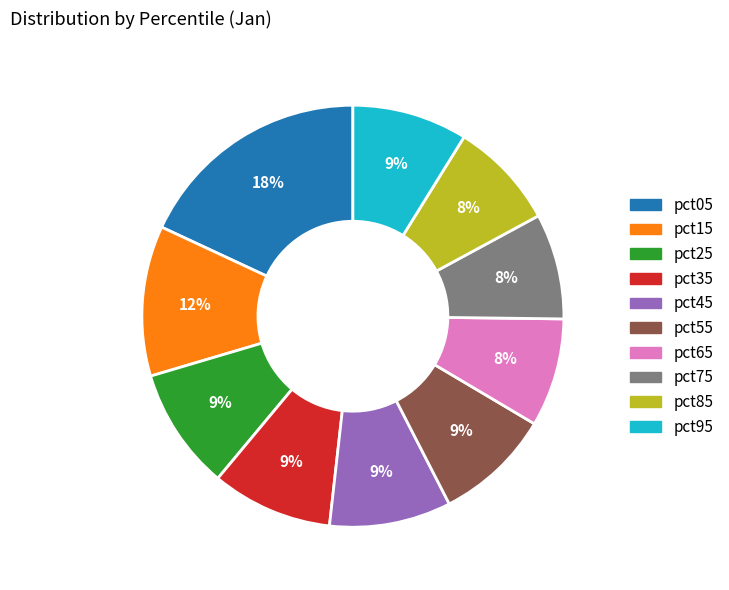

To the nearest percent, what percentage of the pie is pct25?

9%